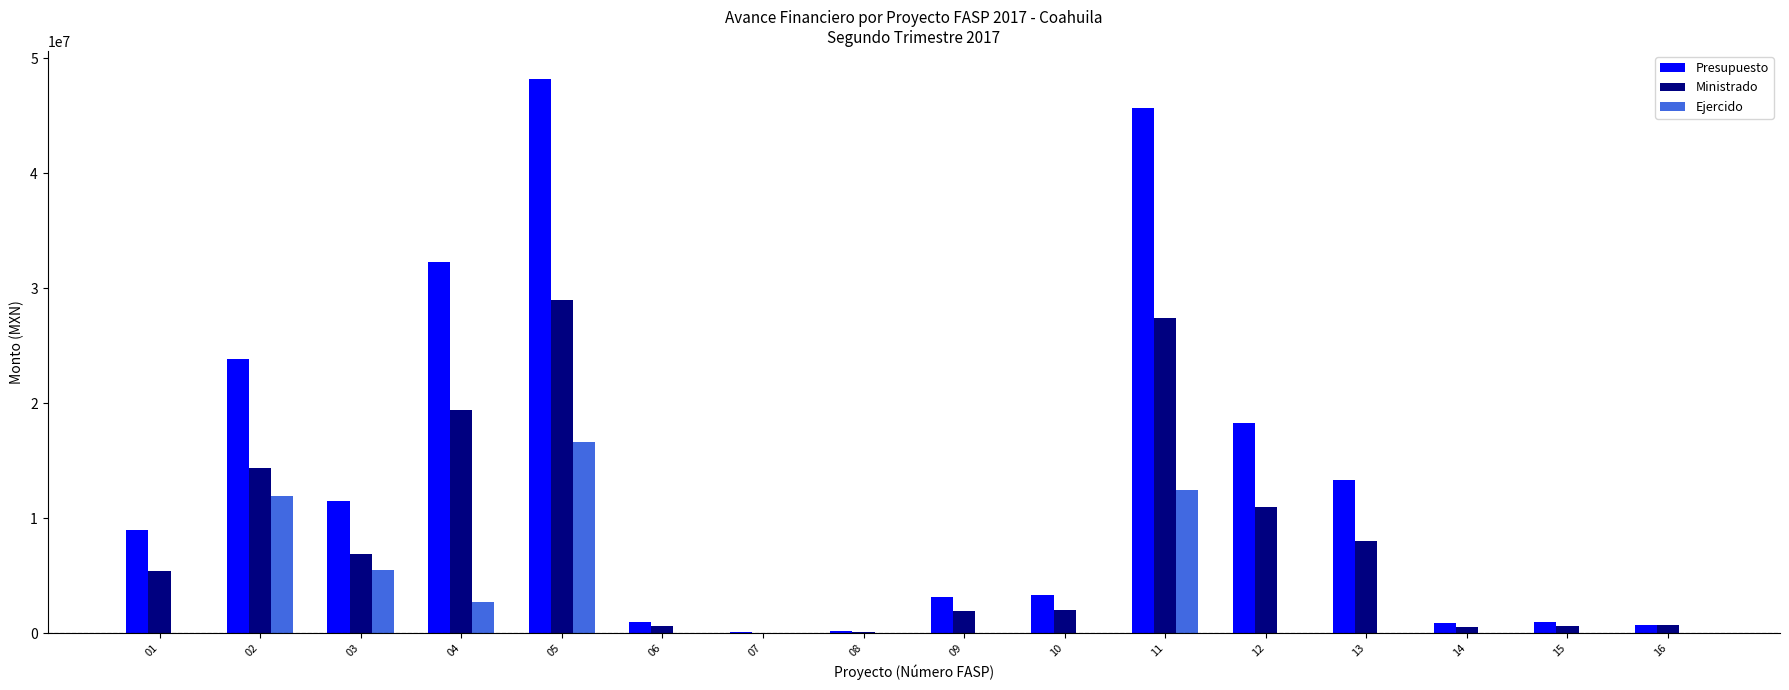

What is the sum of all Ministrado values?

127806214.6